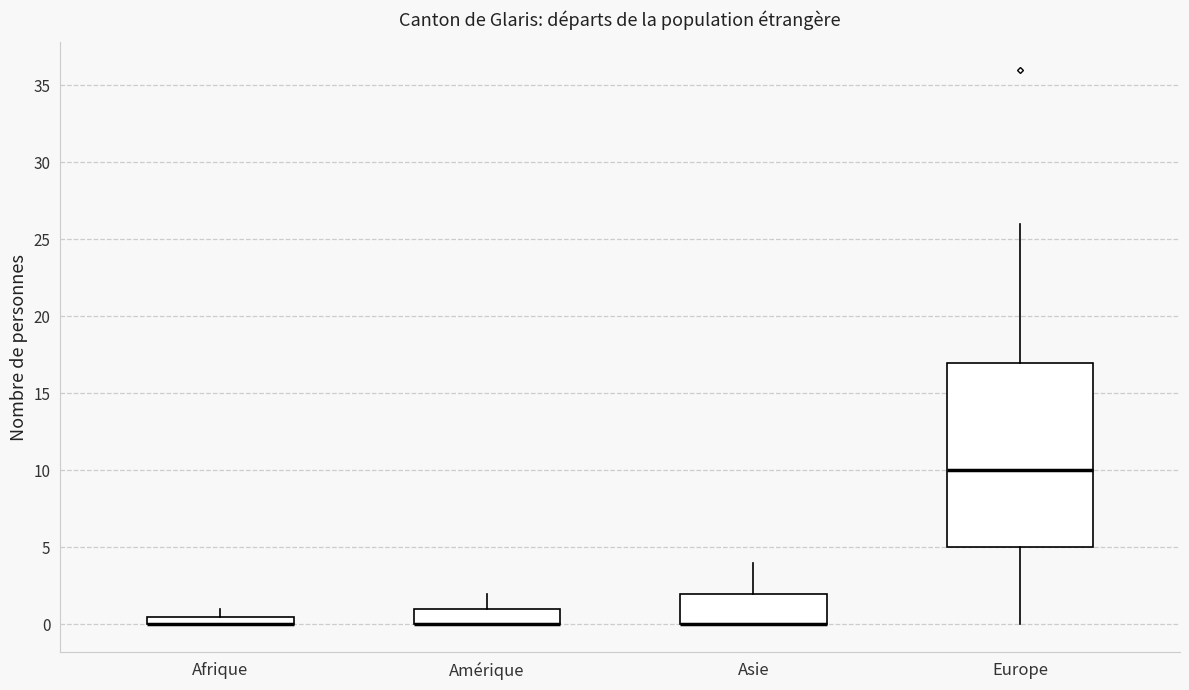

Which box is the tallest, from its lower edge to its upper edge?

Europe